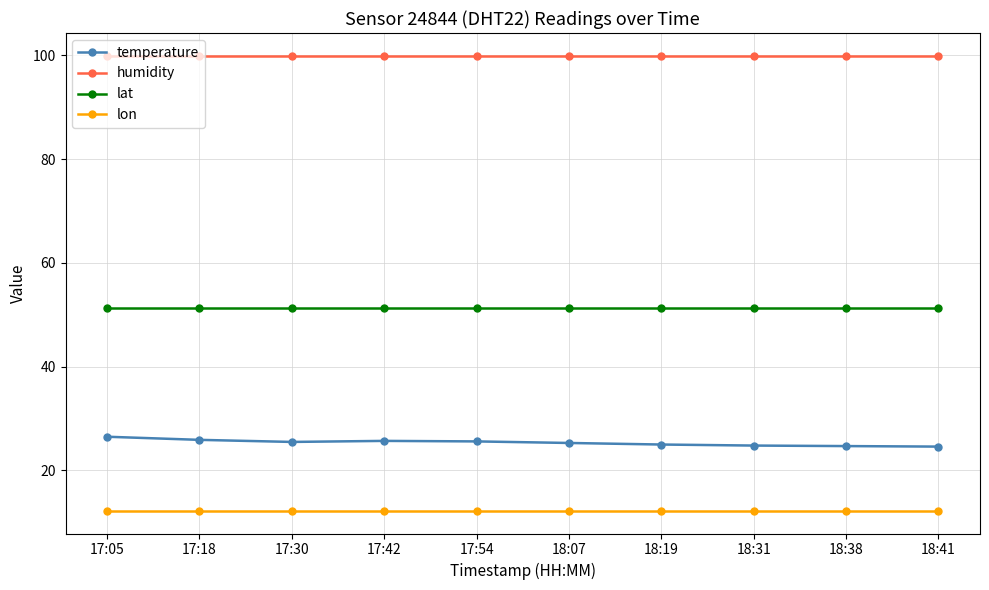

What is the minimum value shown in the chart?

12.2